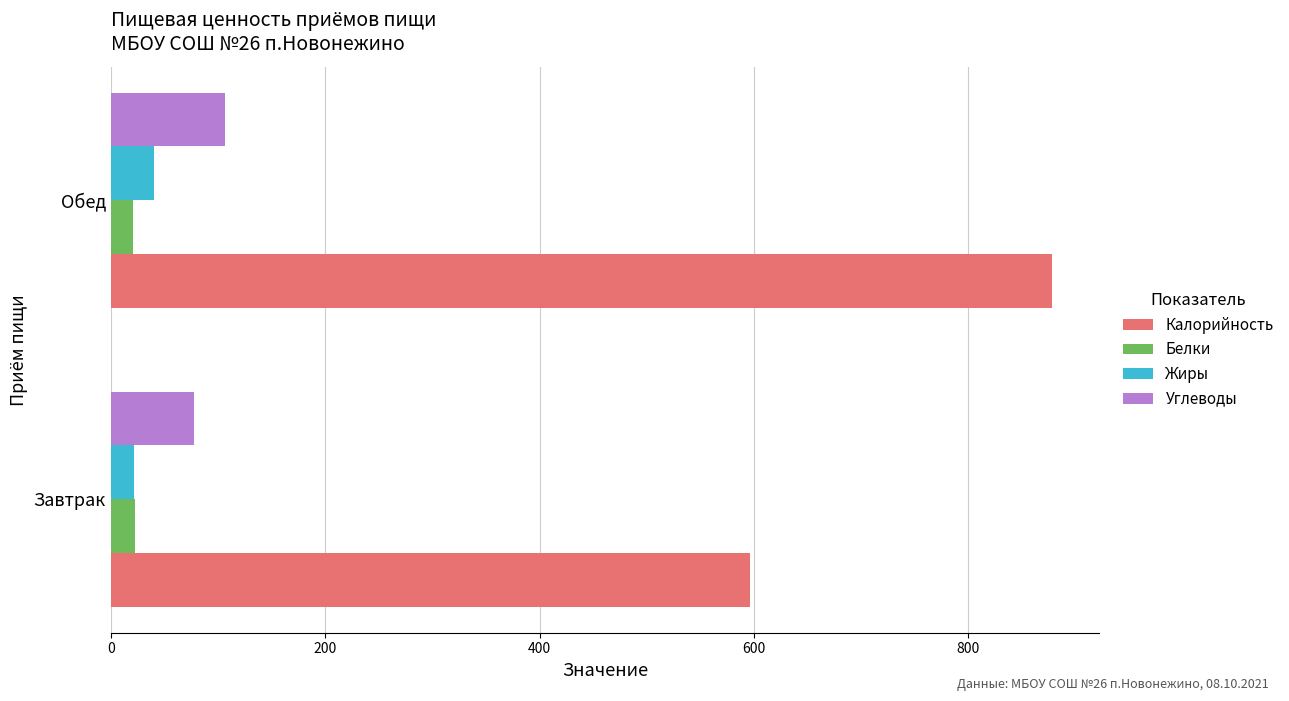

What are all the series names shown in the legend?

Калорийность, Белки, Жиры, Углеводы